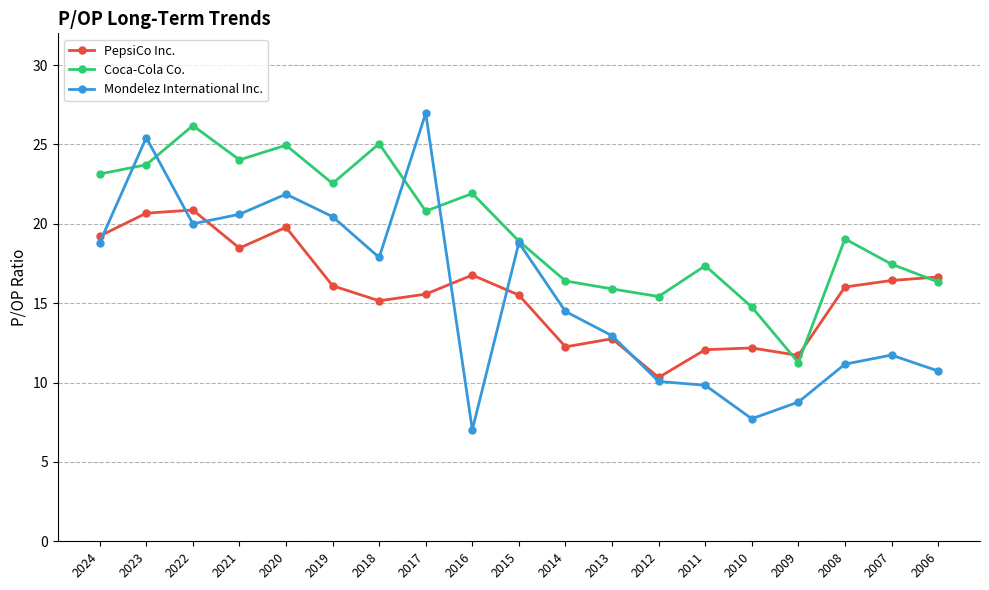

What is the sum of all PepsiCo Inc. values?

298.5